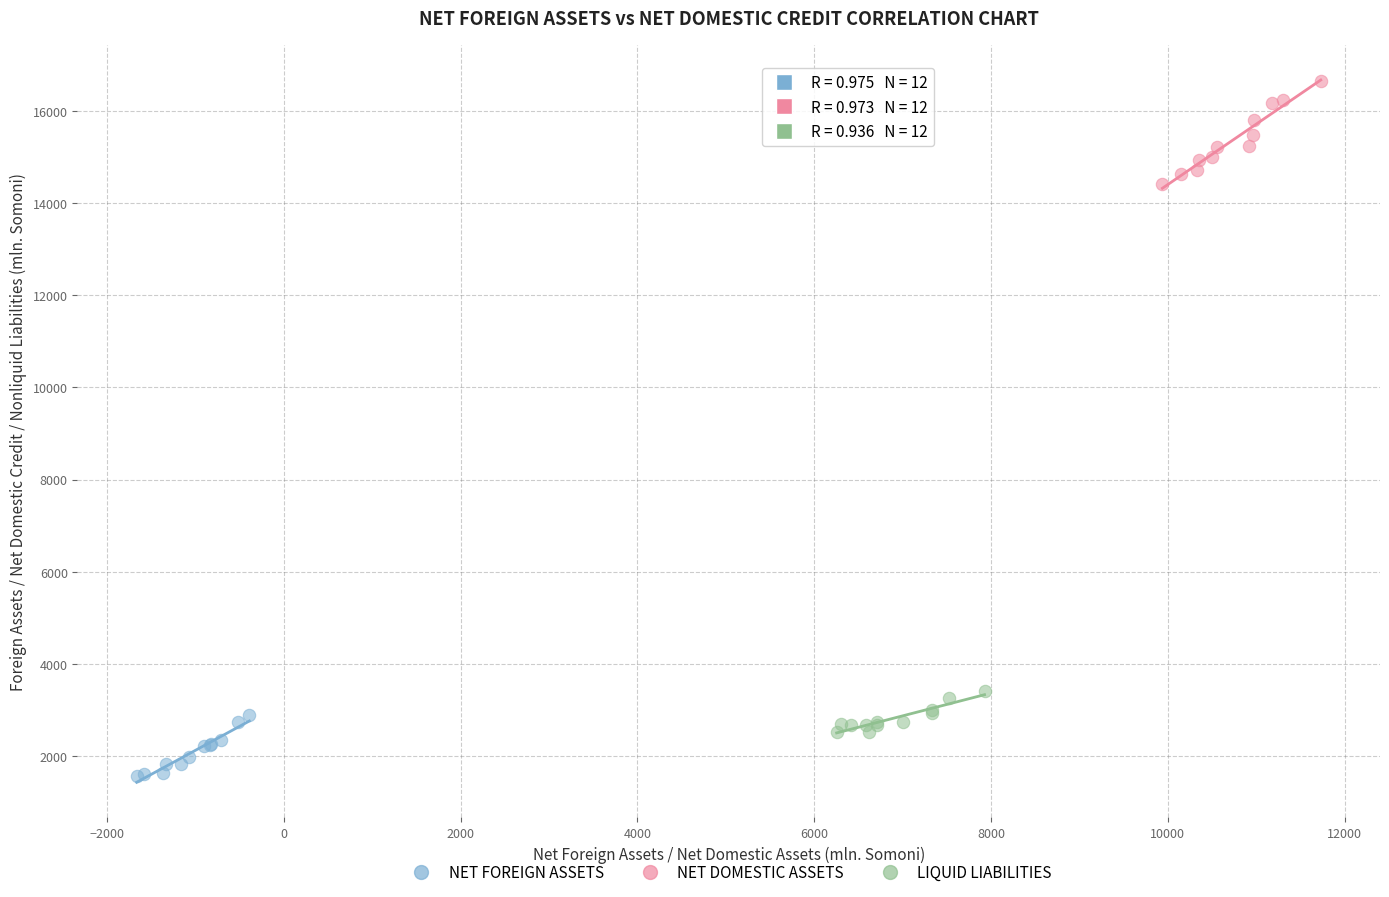

Which series contains the lowest Y value?

NET FOREIGN ASSETS